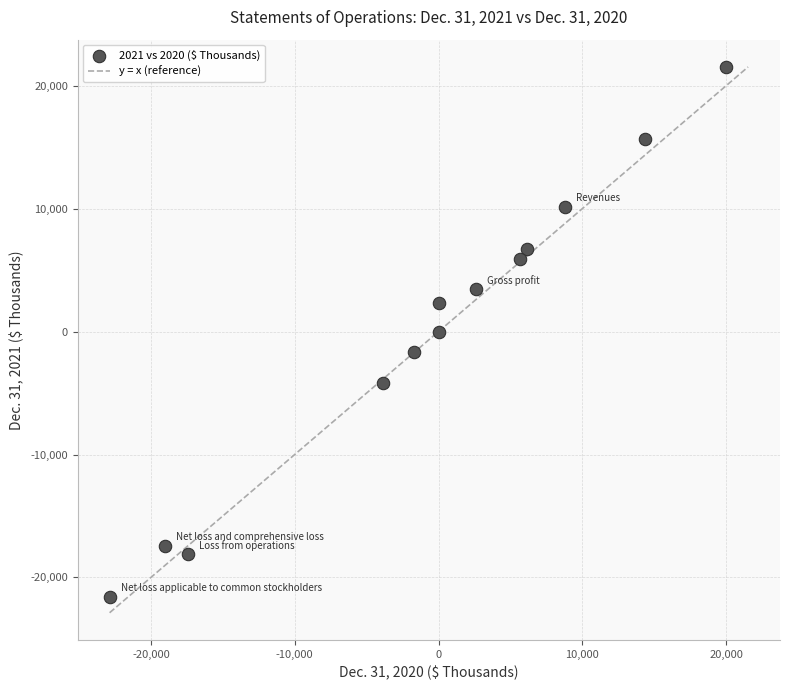

What is the range of X values (max minus min)?

42894